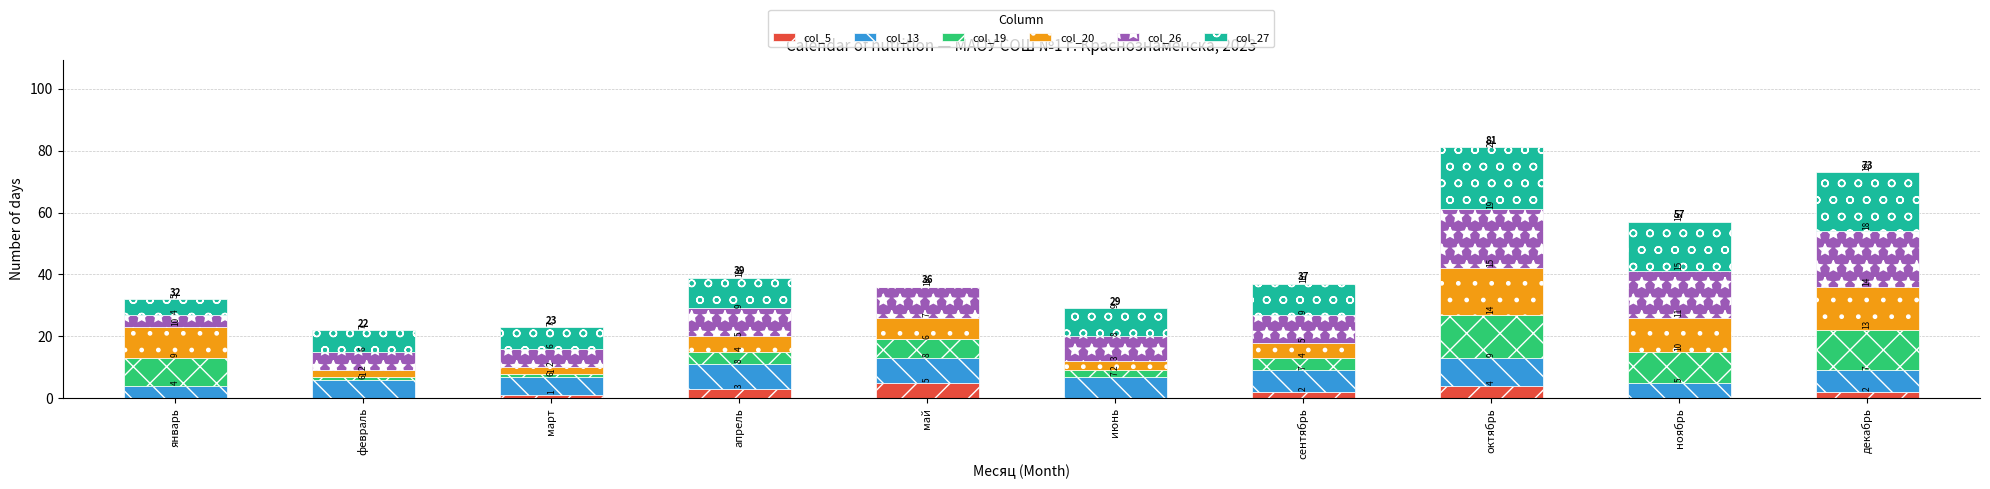

Which category has the highest value in the col_5 series?

май